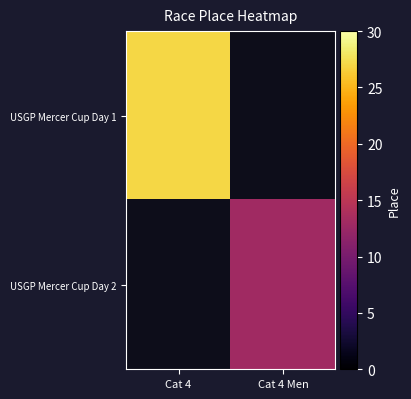

Which series has the widest spread of values?

USGP Mercer Cup Day 1